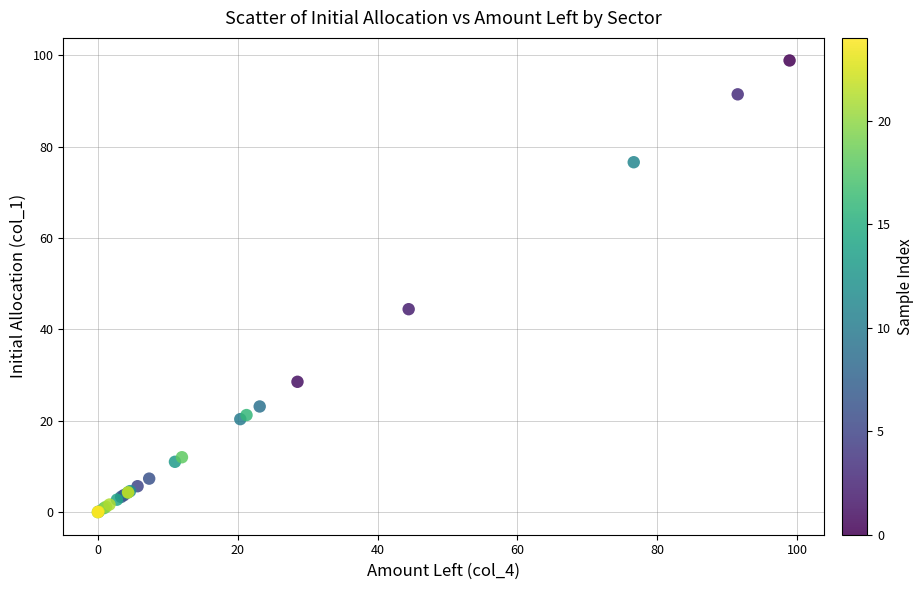

What Y value in the scatter plot is closest to 49?

44.4